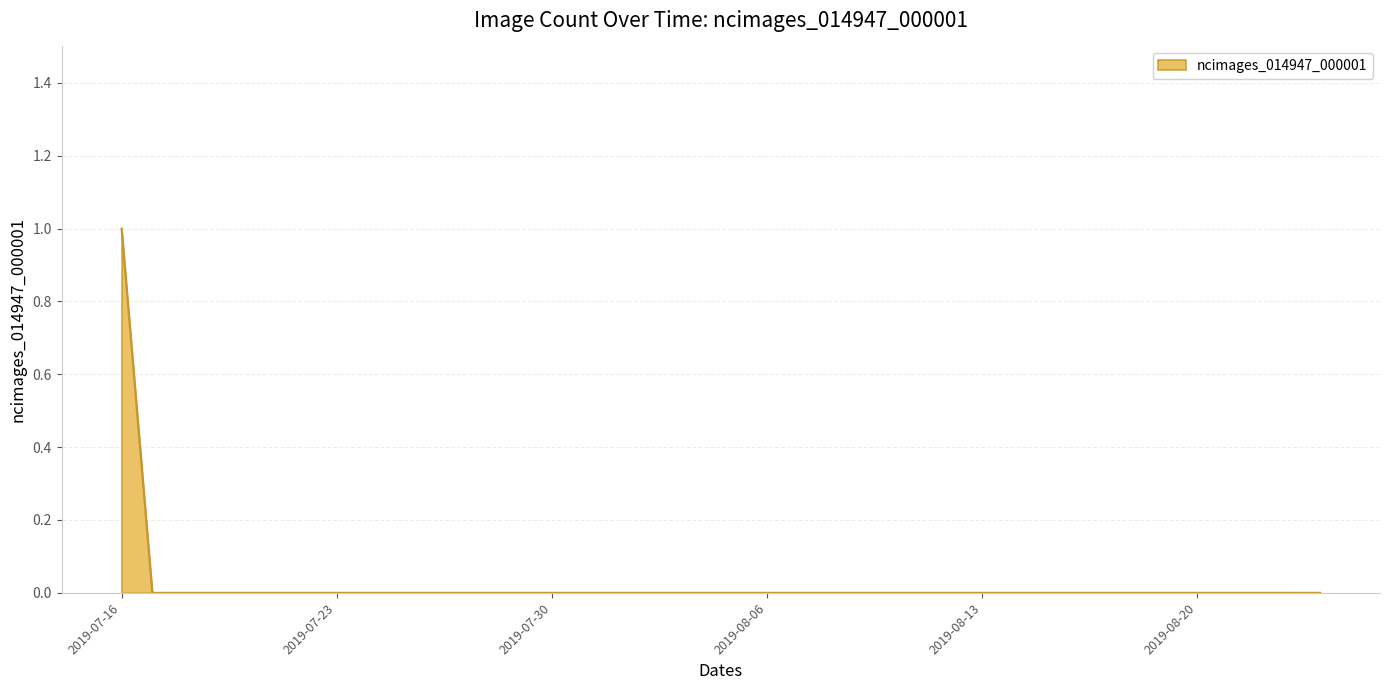

Reading left to right, extract all data points from this chart.

1	0	0	0	0	0	0	0	0	0	0	0	0	0	0	0	0	0	0	0	0	0	0	0	0	0	0	0	0	0	0	0	0	0	0	0	0	0	0	0